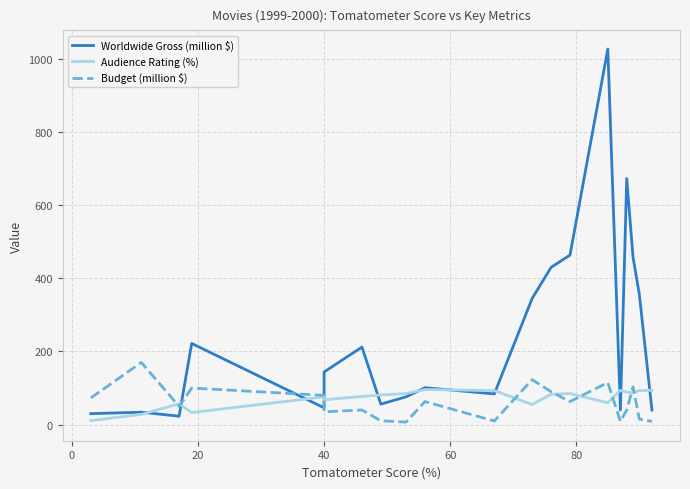

What are all the series names shown in the legend?

Worldwide Gross (million $), Audience Rating (%), Budget (million $)